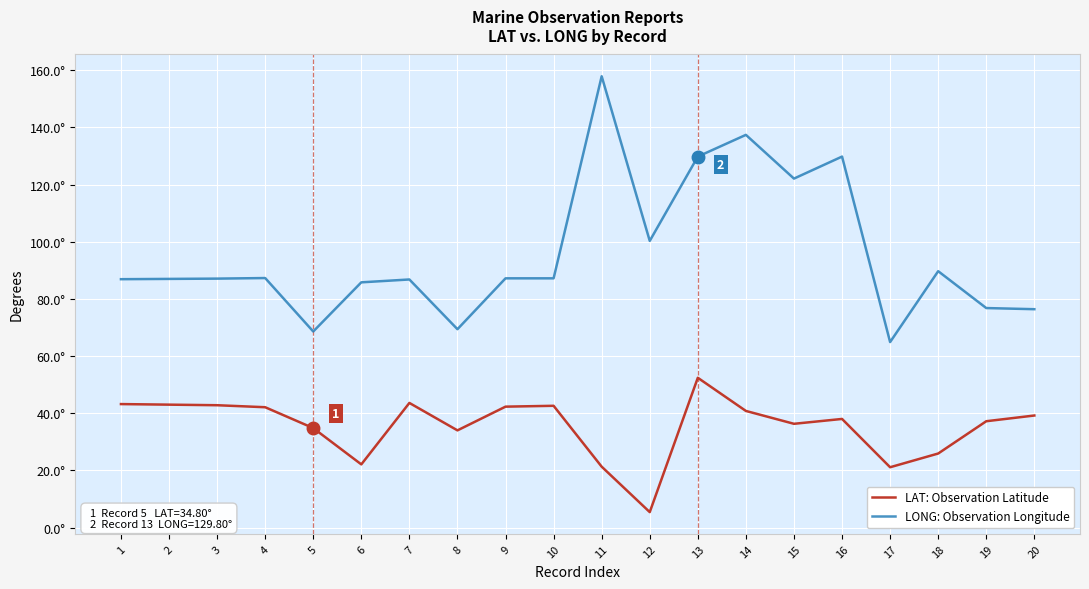

Between 4 and 13, which series saw the biggest shift?

LONG: Observation Longitude